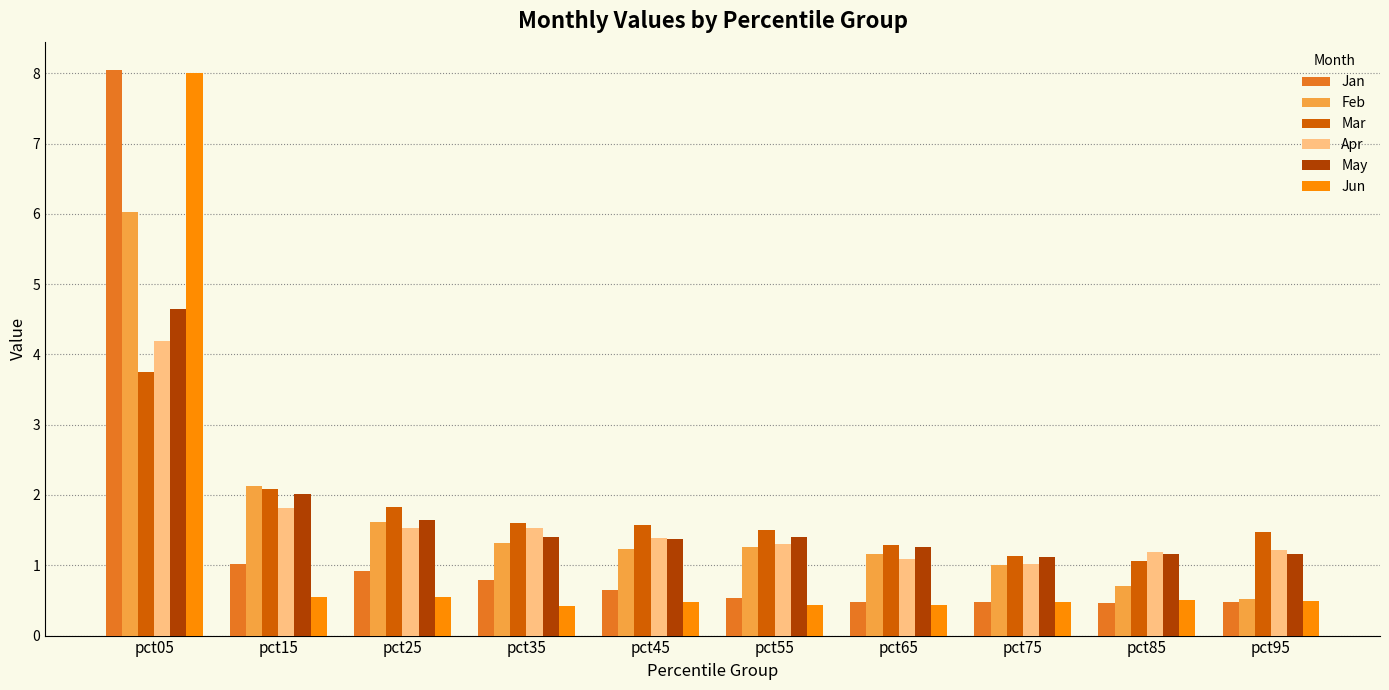

How many bars are there in total?

60